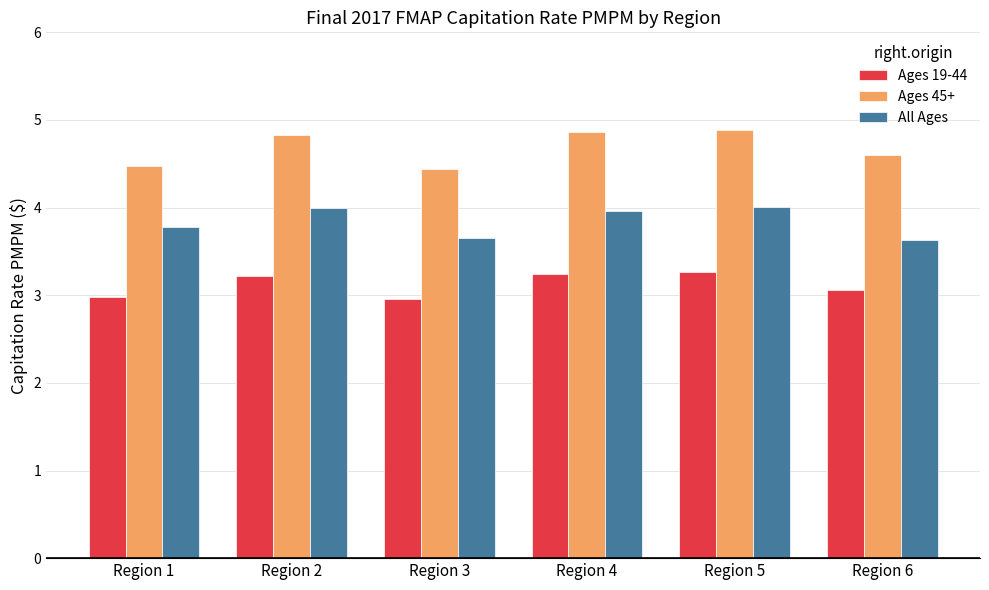

The Ages 19-44 series shows 3.0 at Region 3. True or false?

True